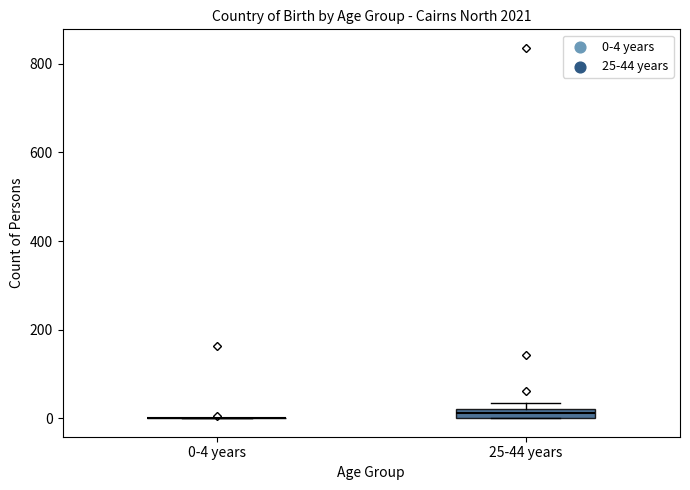

Comparing the boxes themselves (not the whiskers), which one is the tallest?

25-44 years